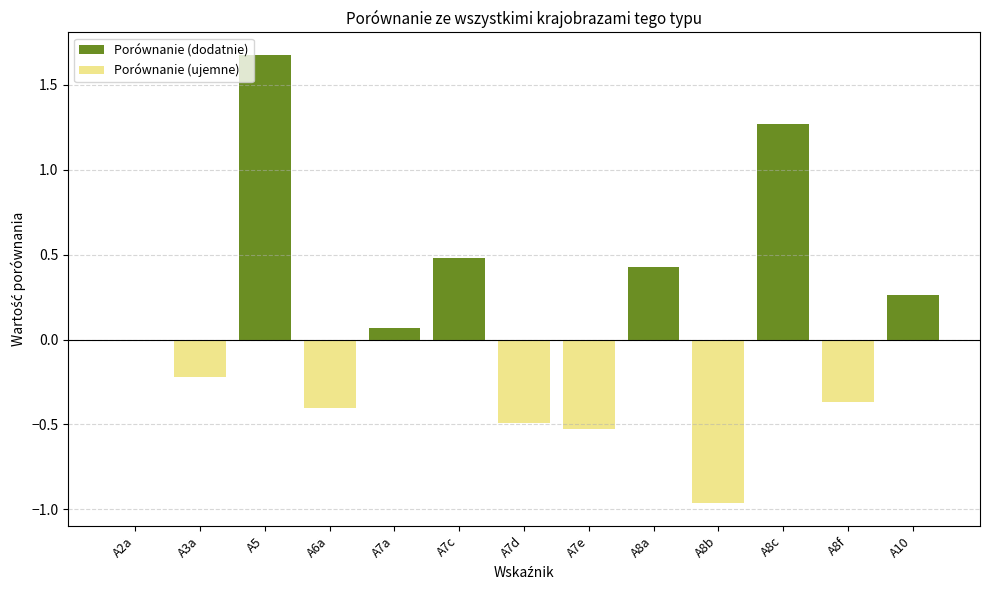

Reading right to left, list all the values displayed in this chart.

A10=0.3	A8f=-0.4	A8c=1.3	A8b=-1.0	A8a=0.4	A7e=-0.5	A7d=-0.5	A7c=0.5	A7a=0.1	A6a=-0.4	A5=1.7	A3a=-0.2	A2a=-0.0